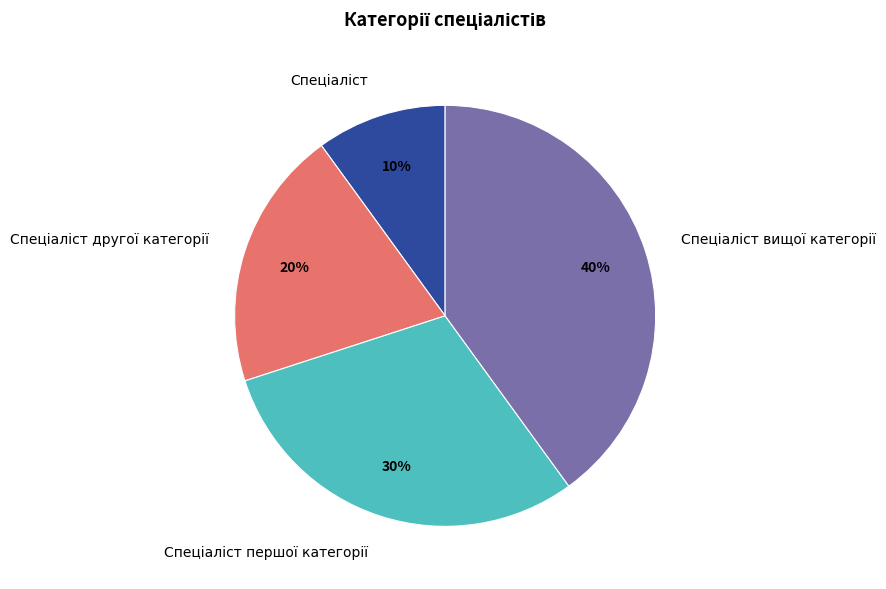

To the nearest percent, what is the difference between the largest and smallest slice percentages?

30%